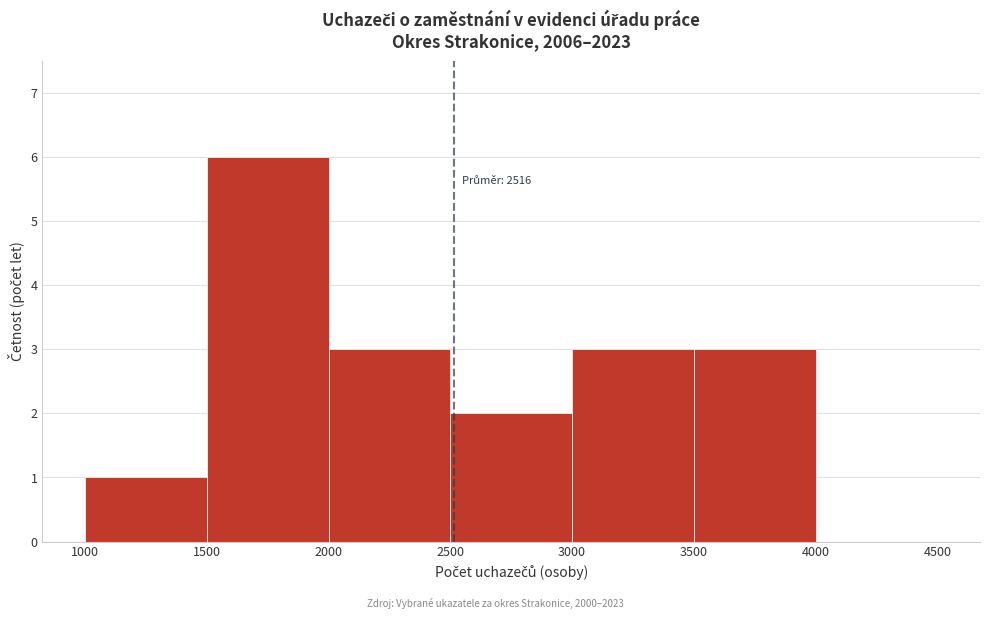

Over which range of the x-axis is the bar tallest?

1500 to 2000